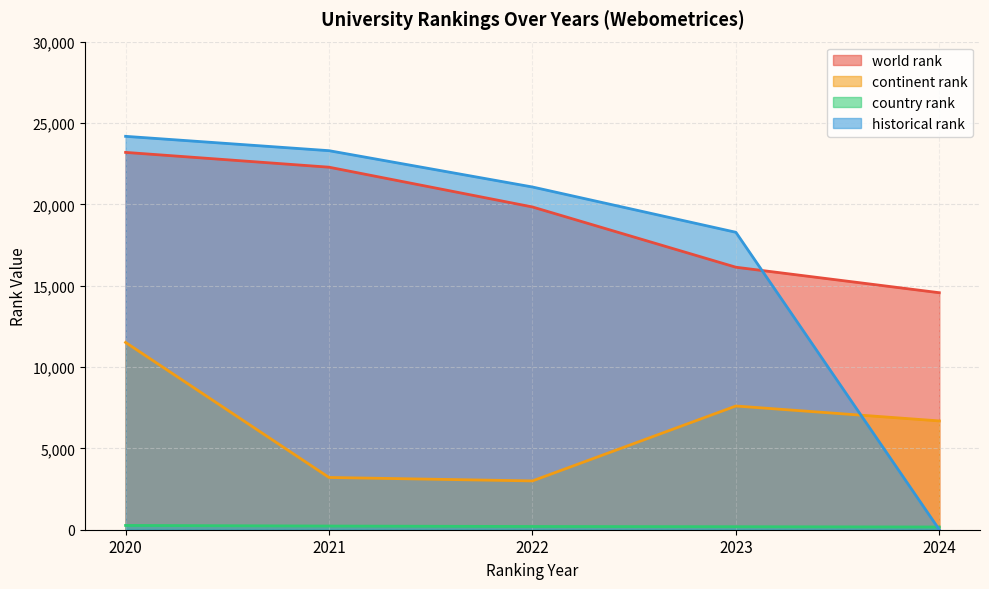

At which label is historical rank closest to 12089?

2023